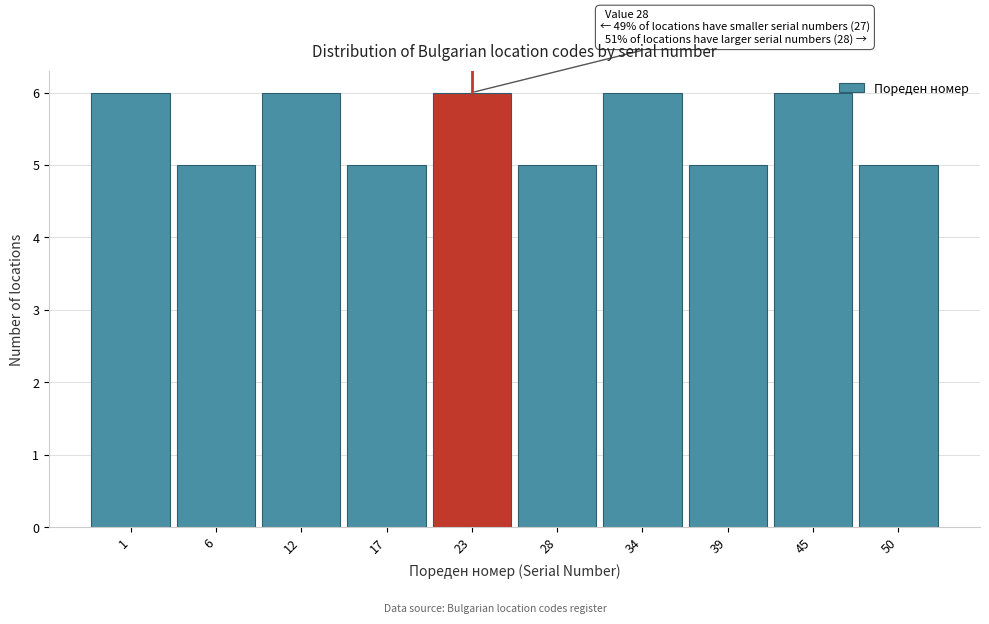

Reading left to right, list all the values displayed in this chart.

6	5	6	5	6	5	6	5	6	5